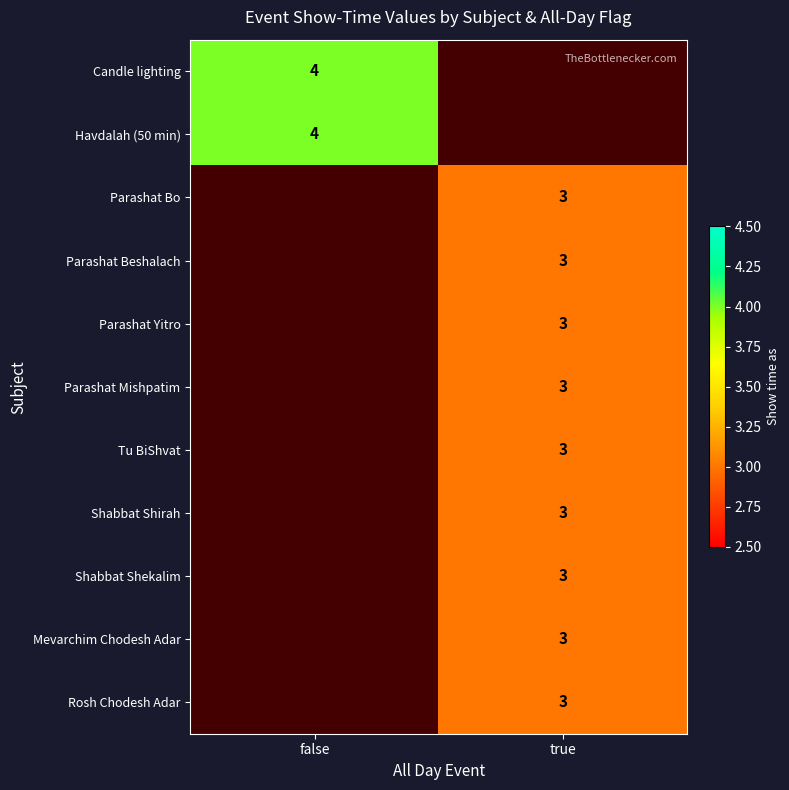

Is it true that Shabbat Shirah equals 2 at true?

False